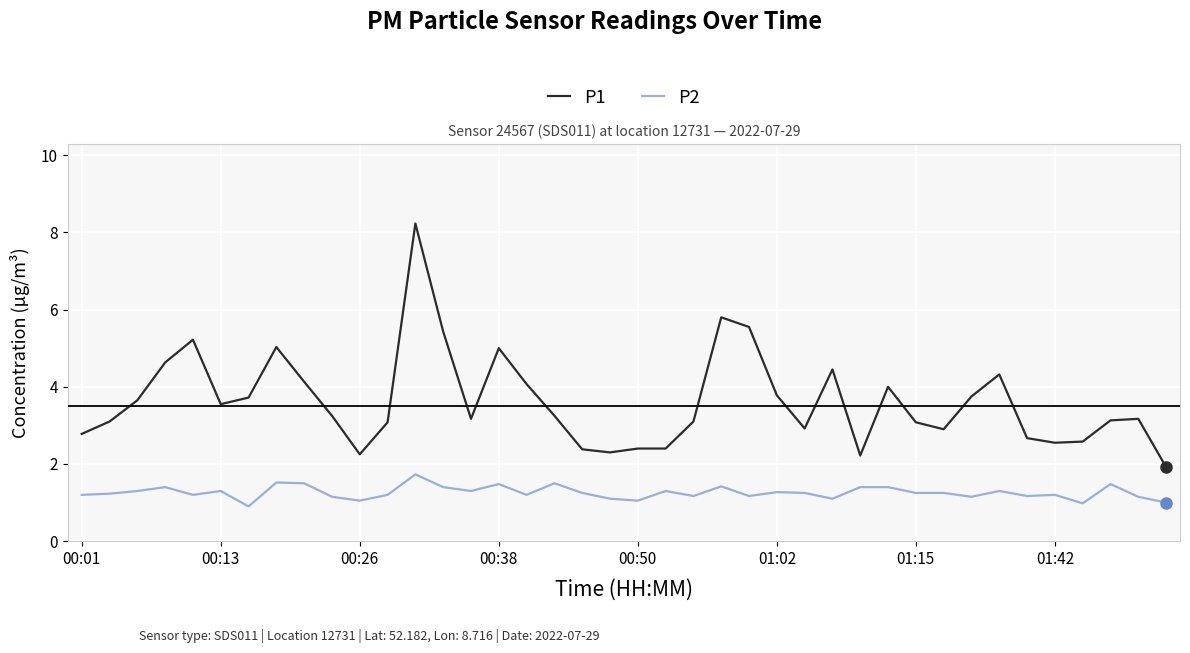

List the series in order of their overall mean, highest first.

P1, P2